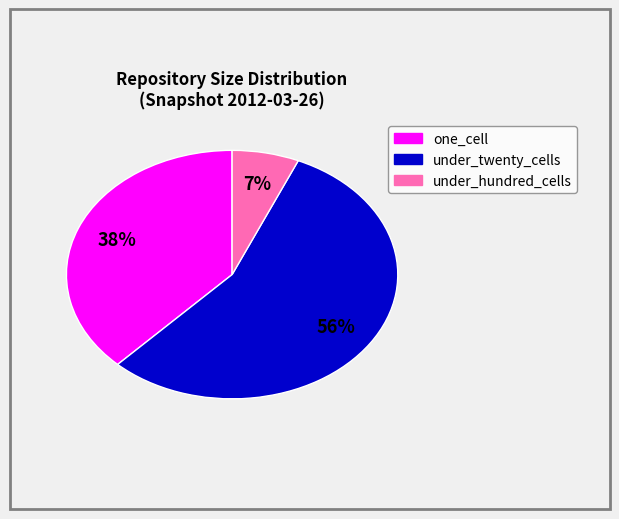

How many segments does this pie chart have?

3